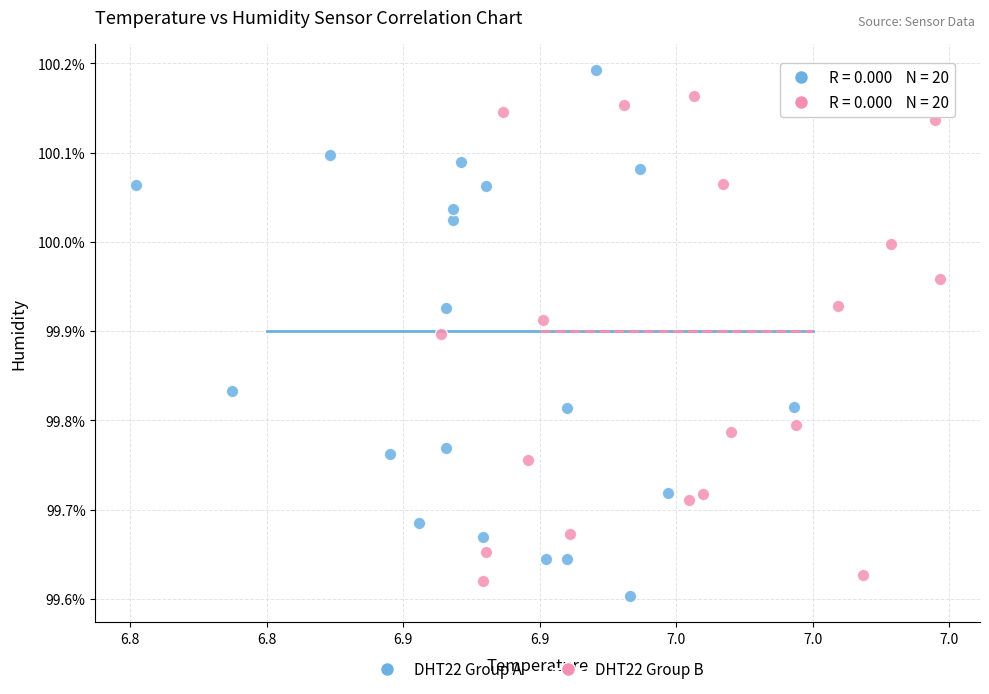

What are all the series names shown in the legend?

DHT22 Group A, DHT22 Group B